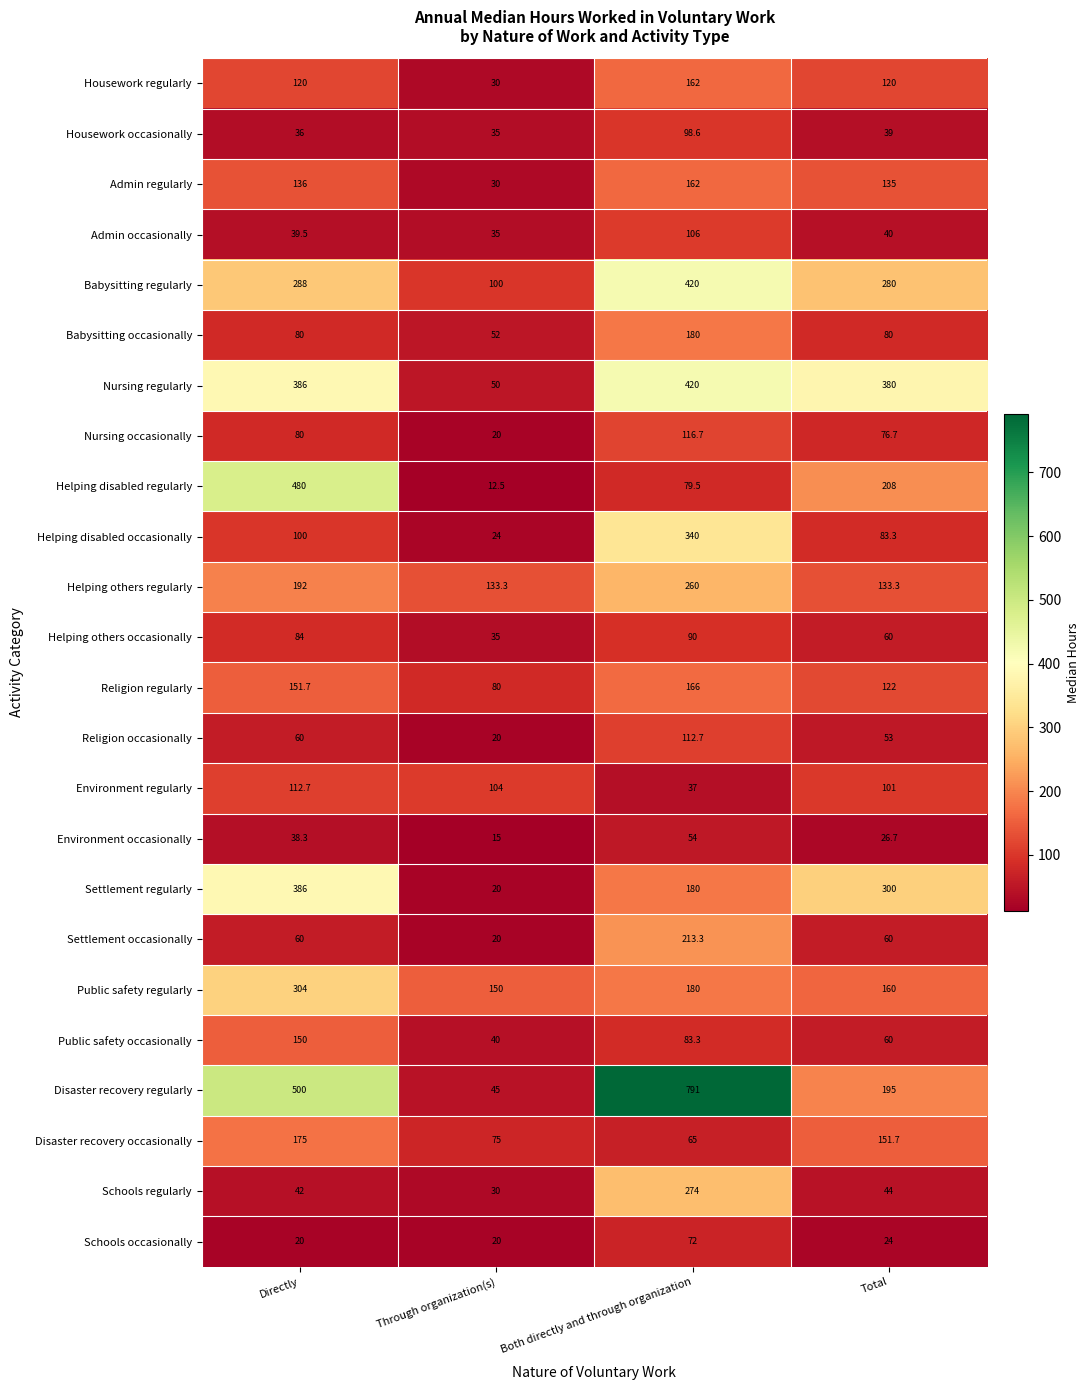

What is the maximum value shown in the chart?

791.0